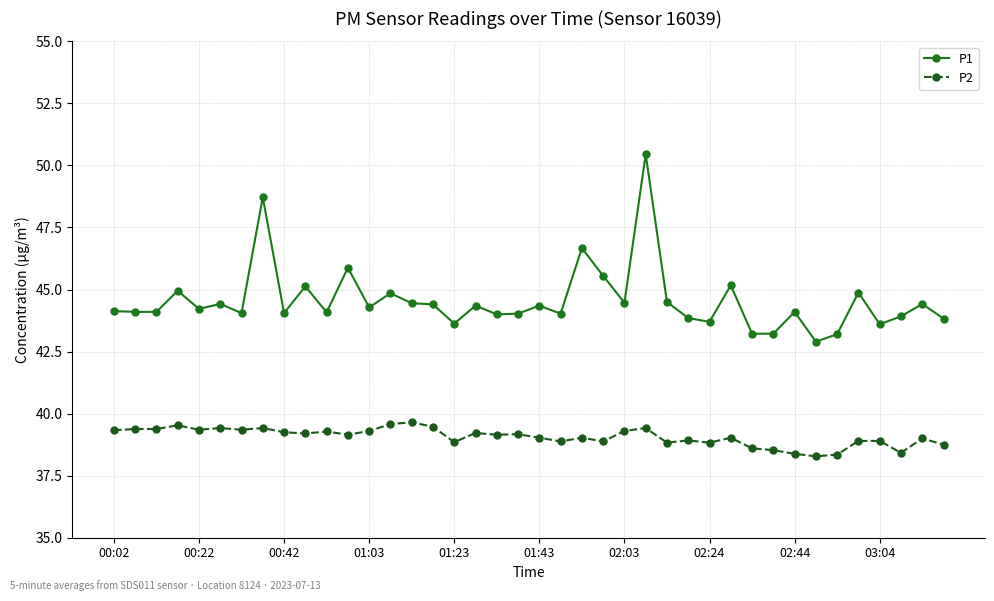

True or false: P2 and P1 cross at least once.

False